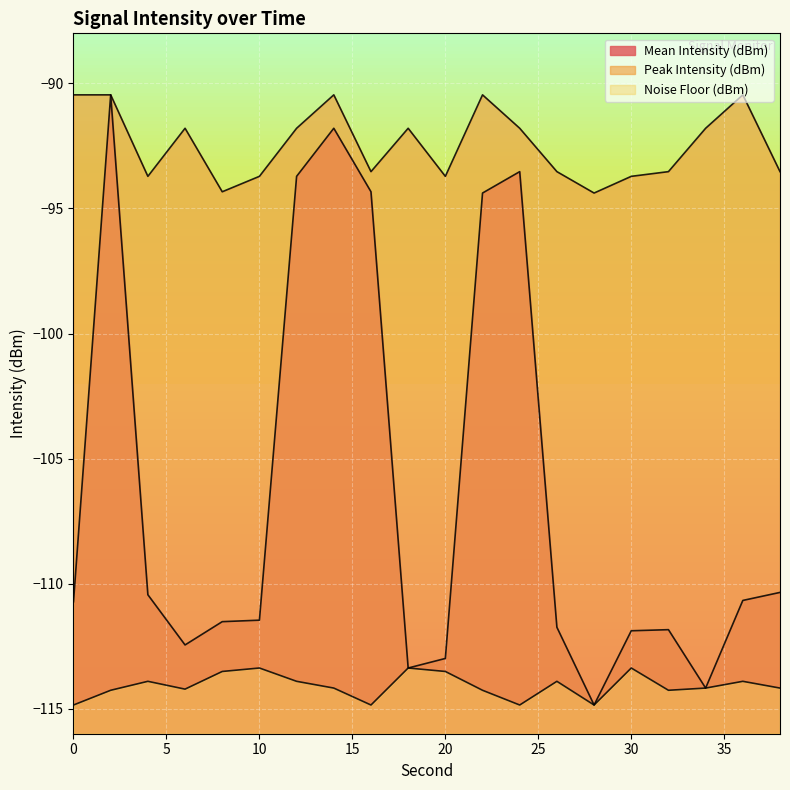

How many data points does each series have?

20